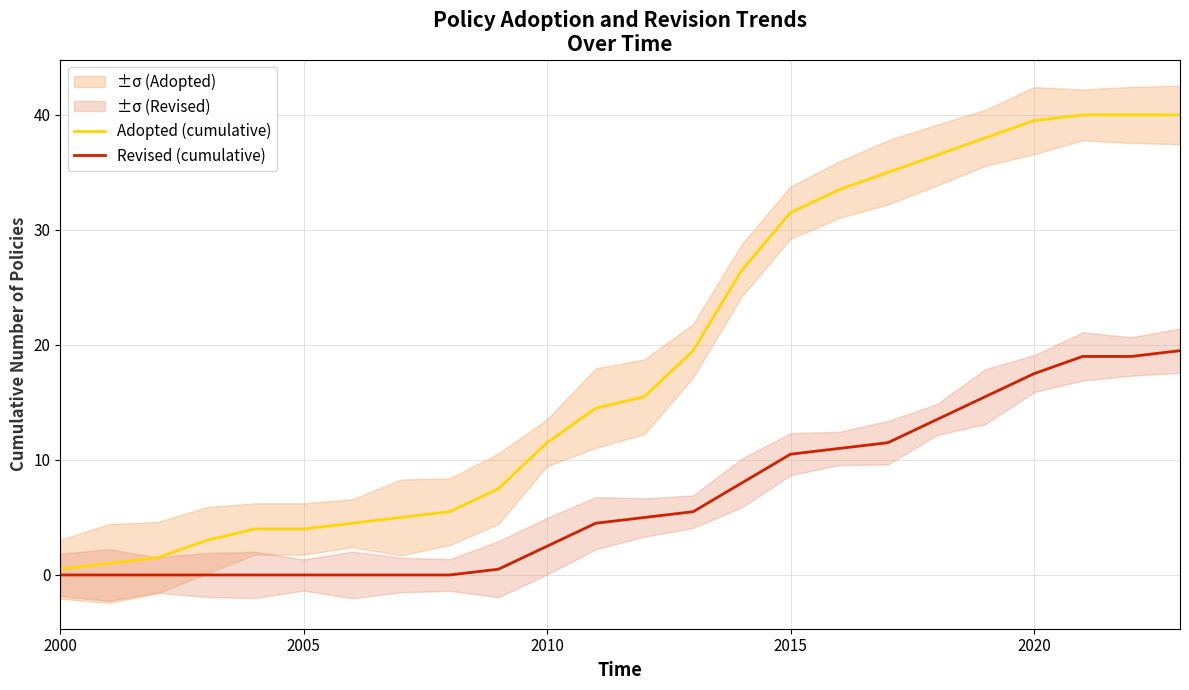

What is the highest value of the Revised (cumulative) series?

19.5